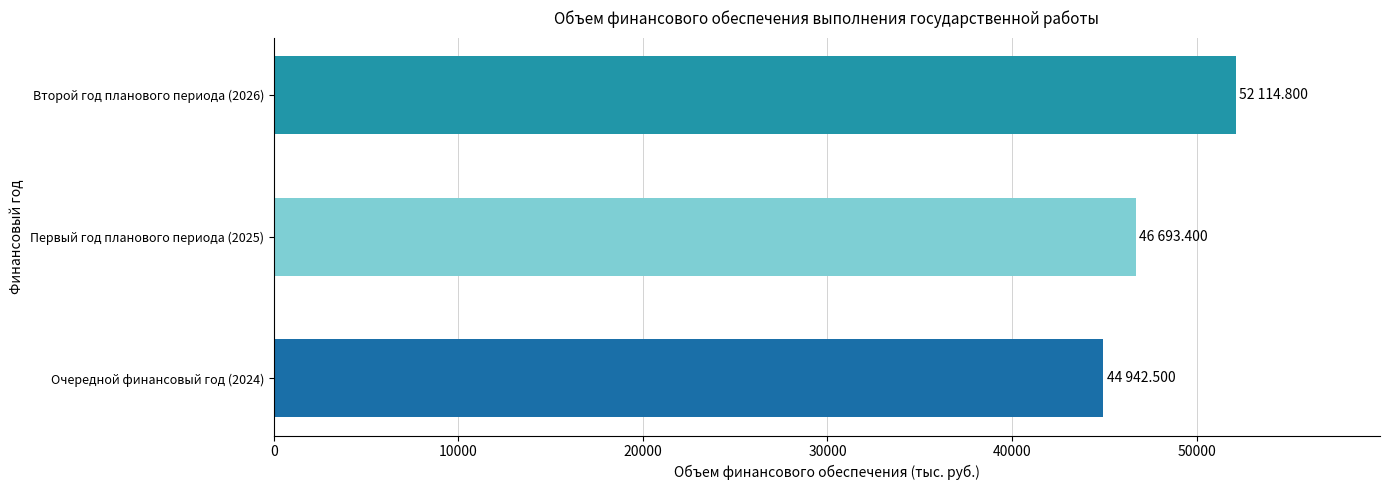

What is the difference between the maximum and second lowest values?

5421.4